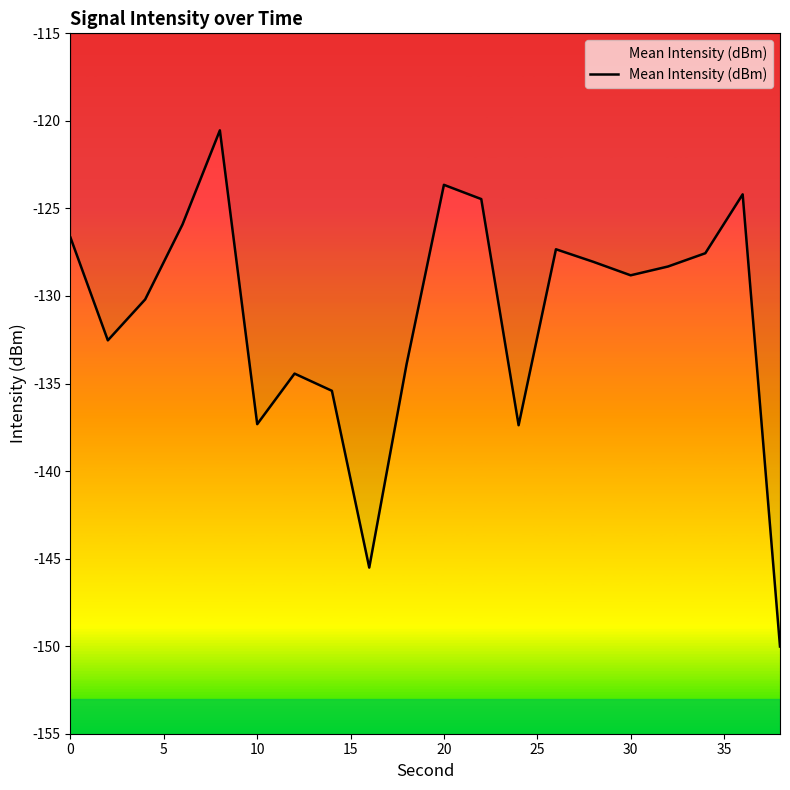

What is the minimum value shown in the chart?

-150.0